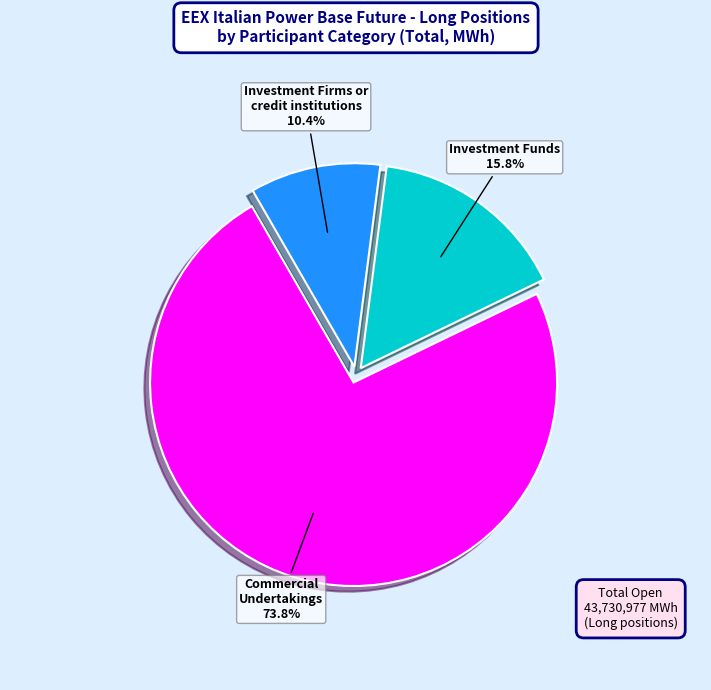

Combined, do Investment Firms or credit institutions and Investment Funds account for over 50%?

No